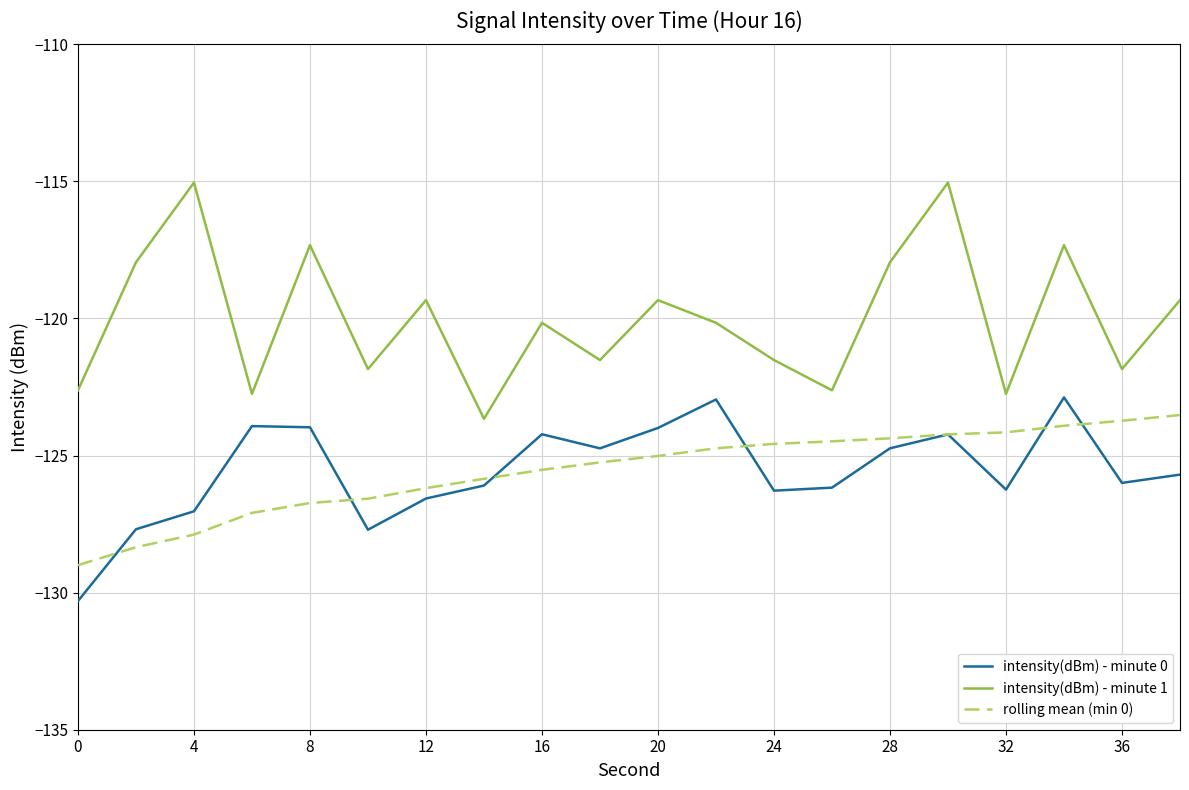

Which series has the widest spread of values?

intensity(dBm) - minute 1